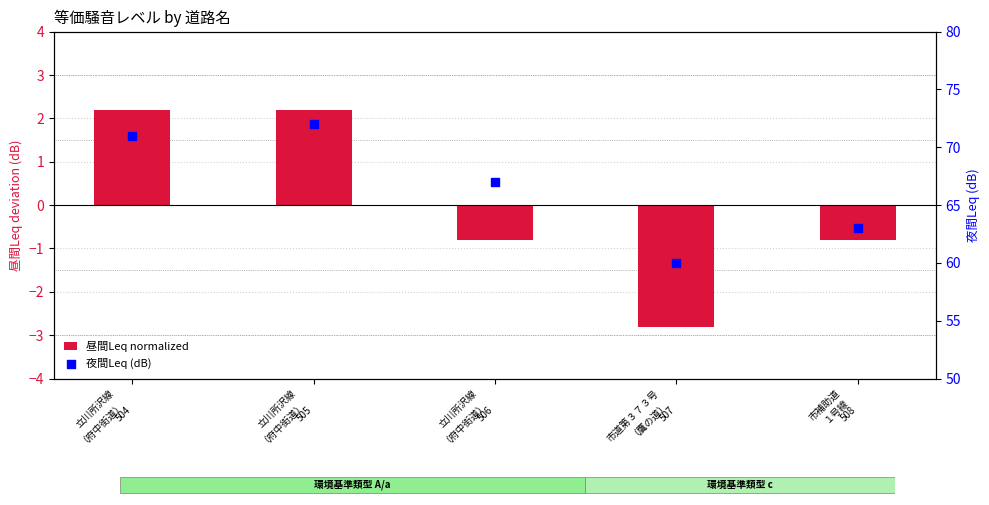

What are all the series names shown in the legend?

昼間Leq normalized, 夜間Leq (dB)